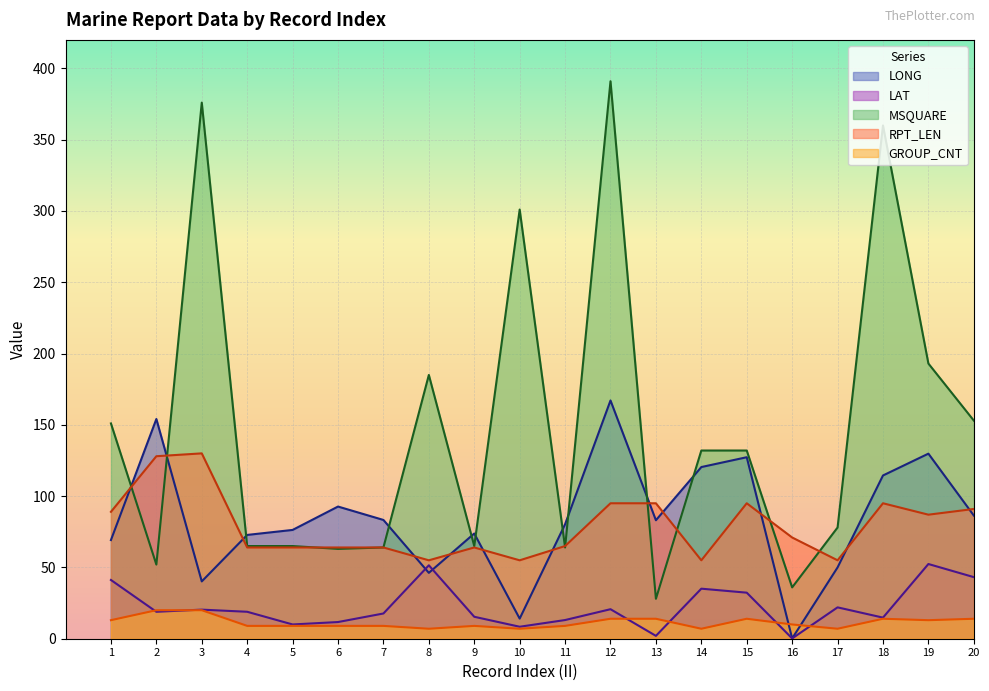

Which label corresponds to the largest value in the chart?

12